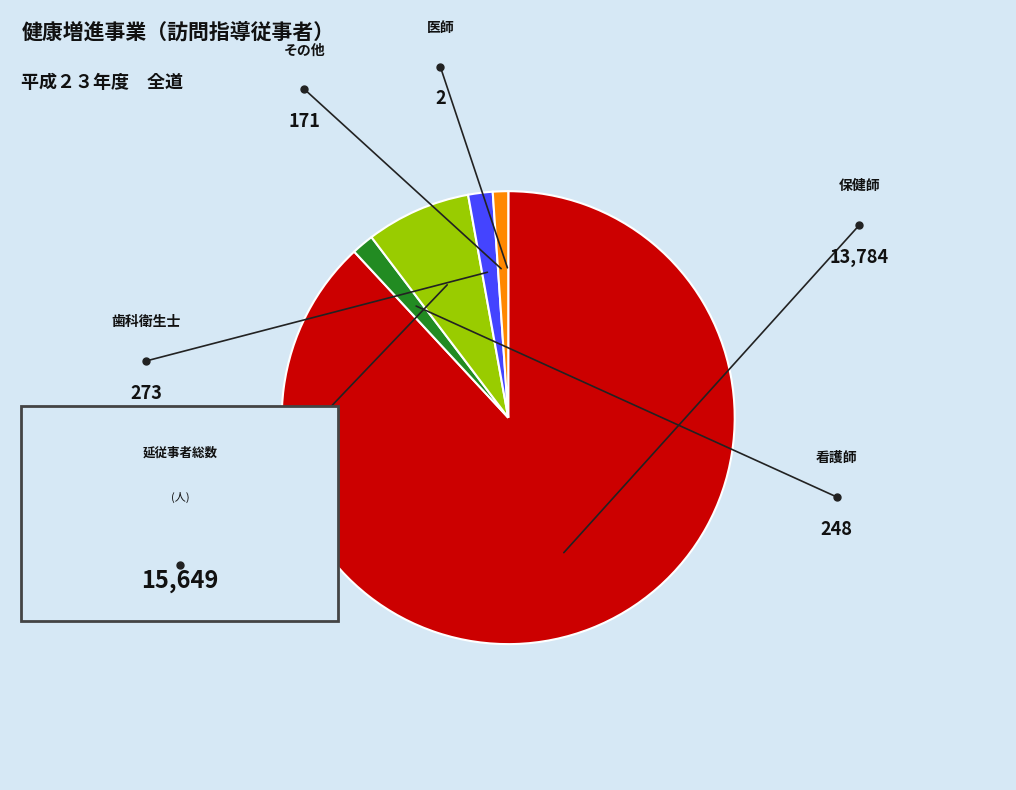

Is it true that 保健師 is 94% of the pie?

False